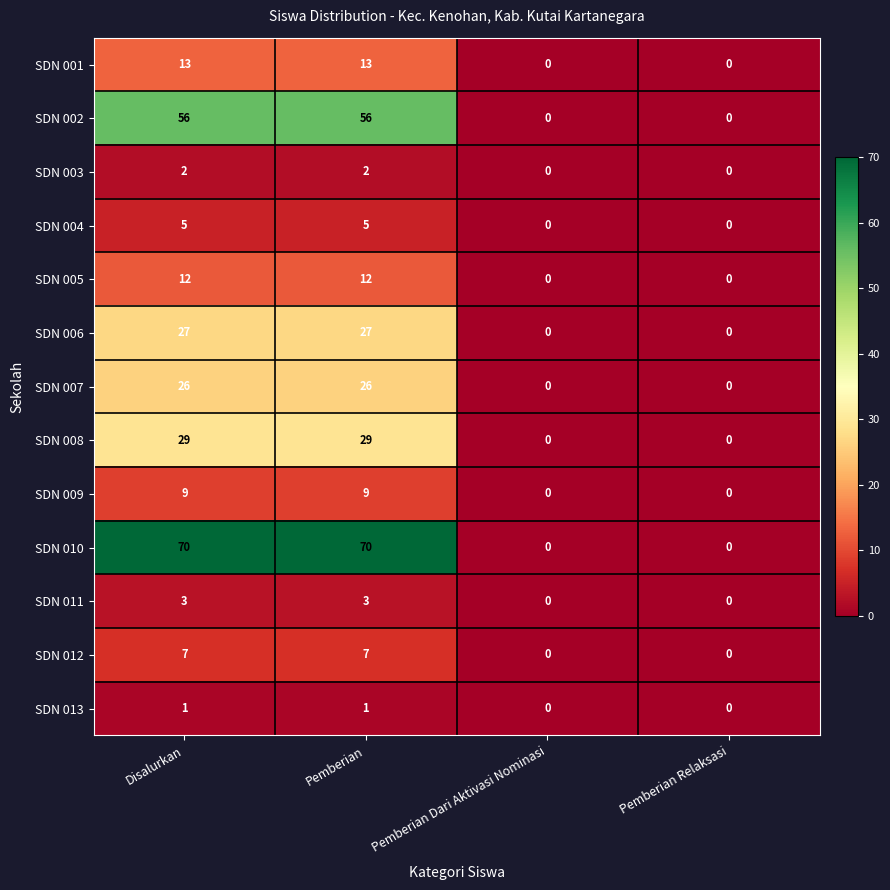

Between Disalurkan and Pemberian Relaksasi, which series saw the biggest shift?

SDN 010